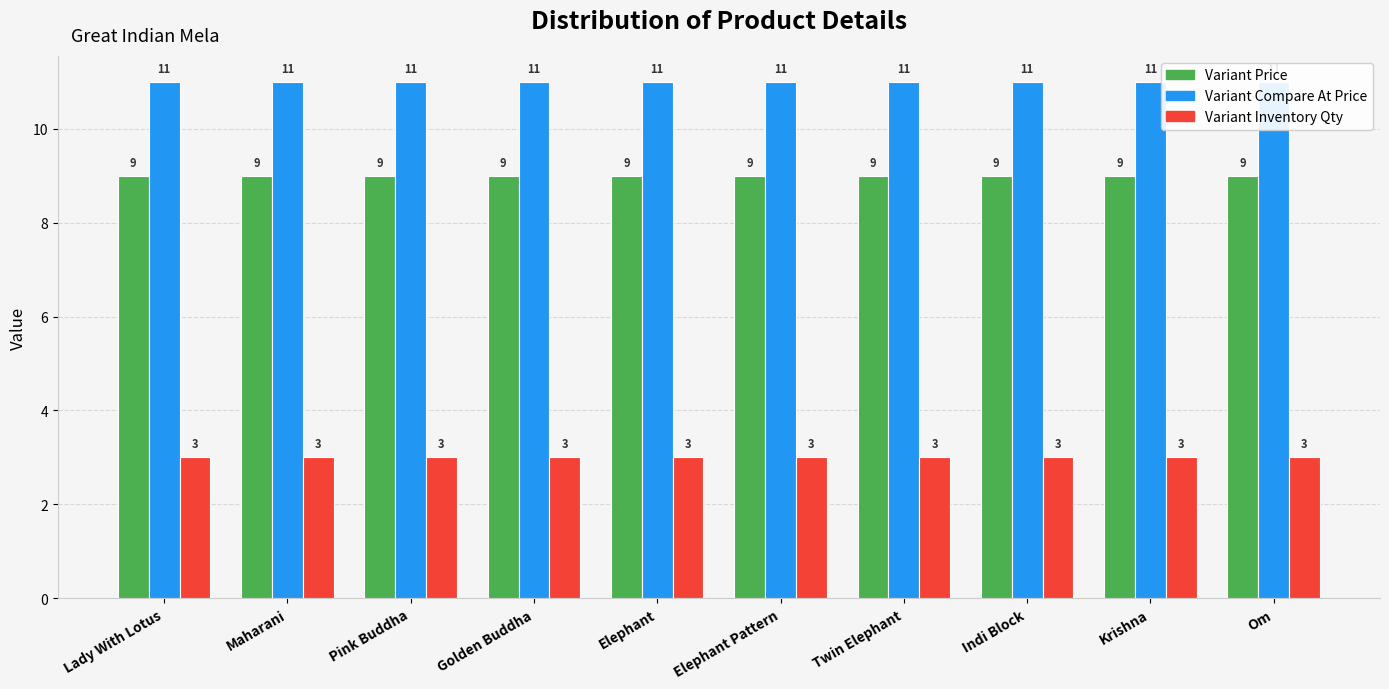

How many categories are shown in the chart?

10